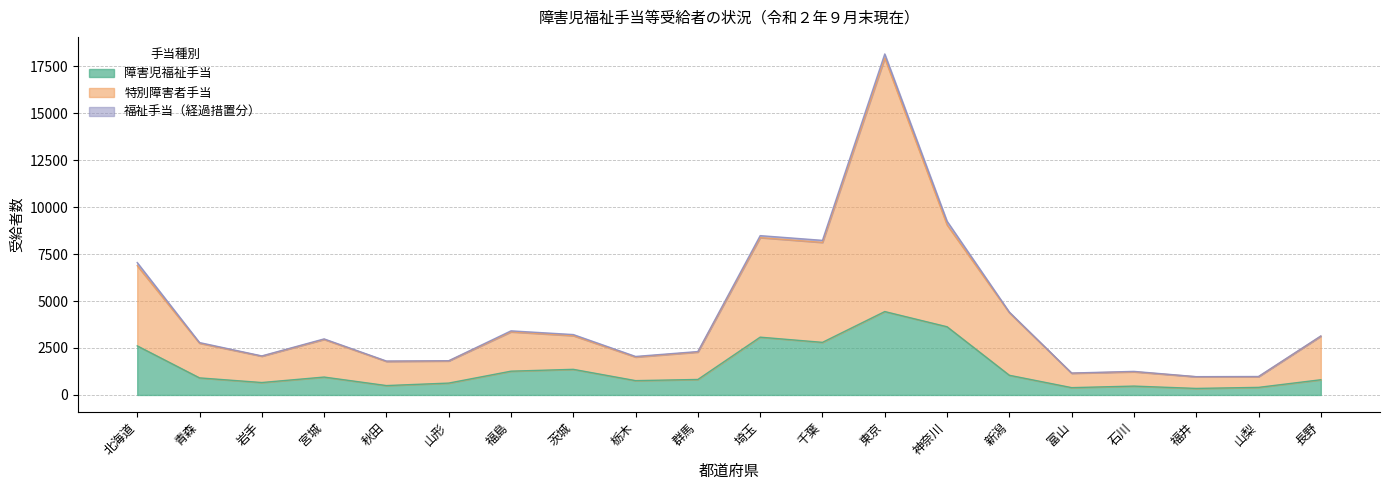

Where is 障害児福祉手当 nearest to the value 2393?

北海道